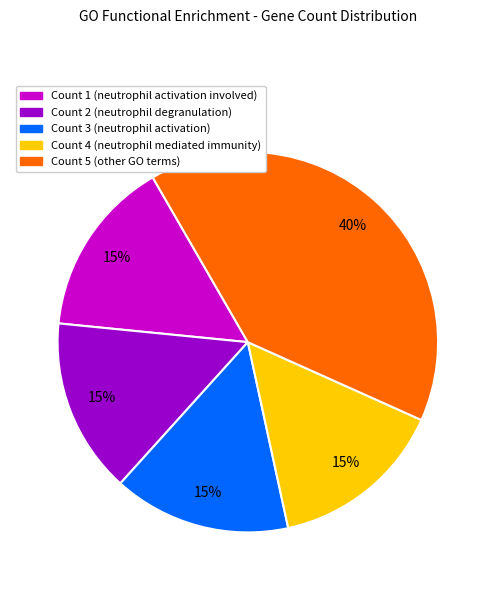

Does any single category account for the majority?

No